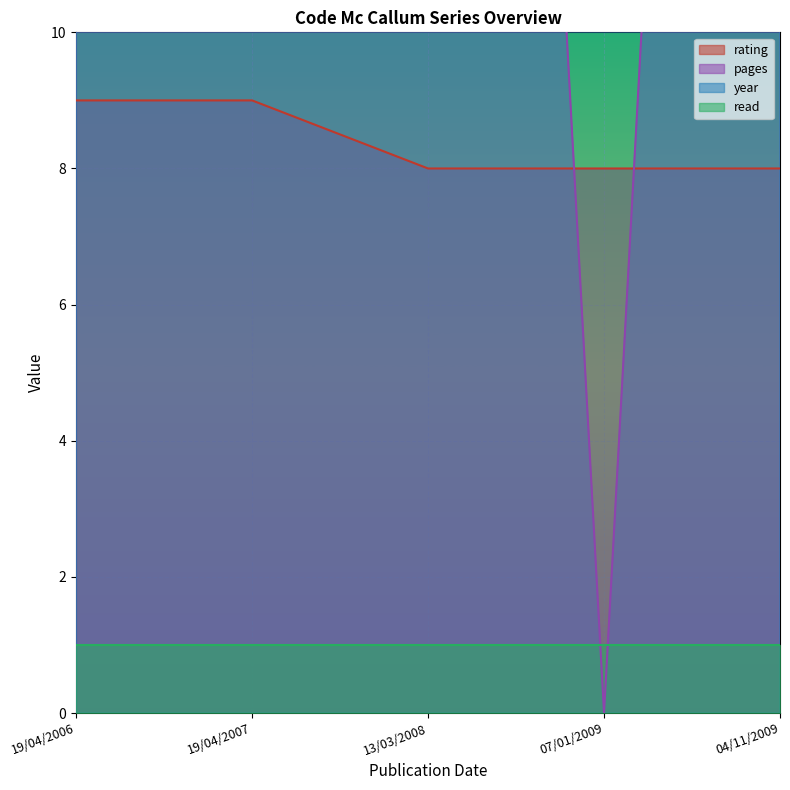

What is the difference between the second highest and minimum values in the year series?

3